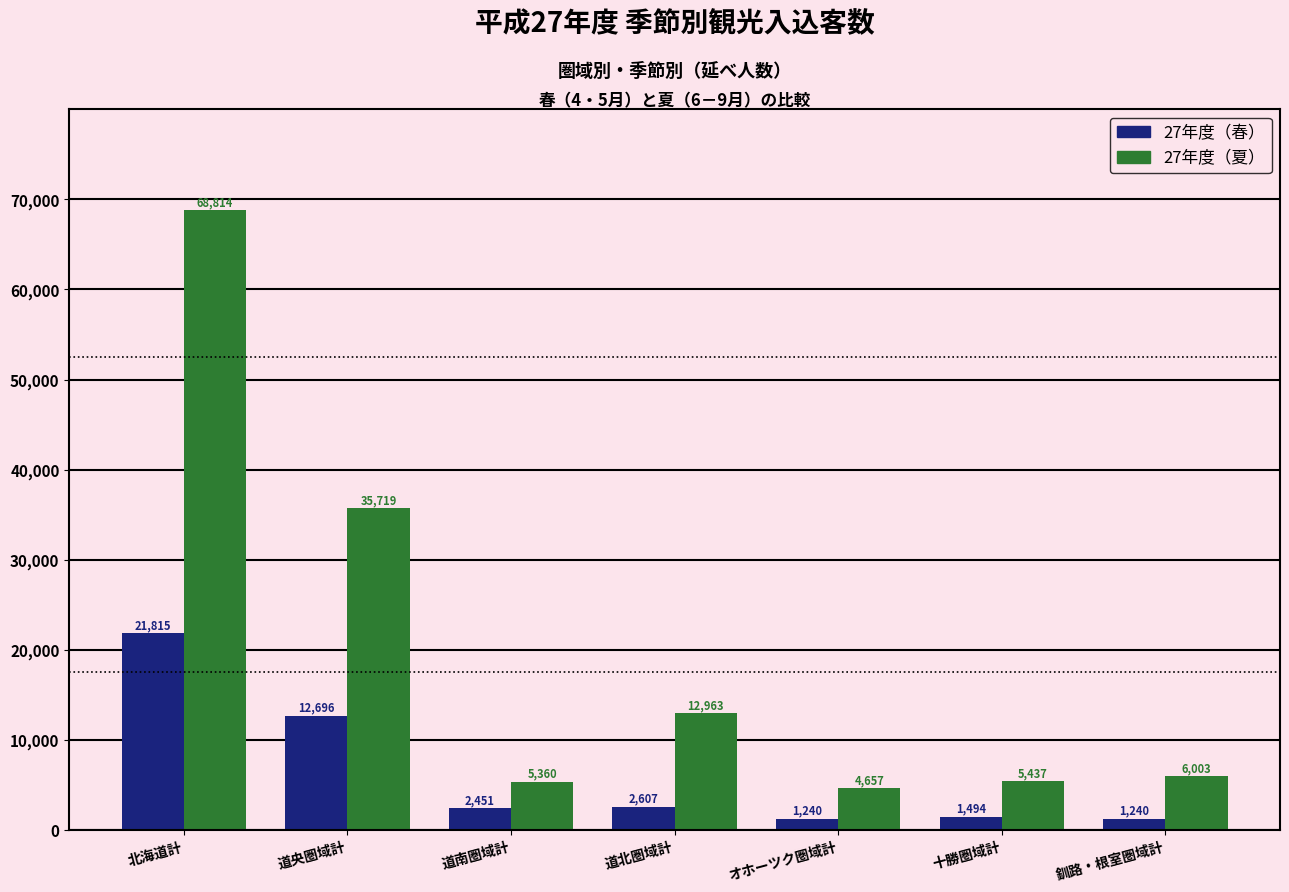

How many categories are shown in the chart?

7